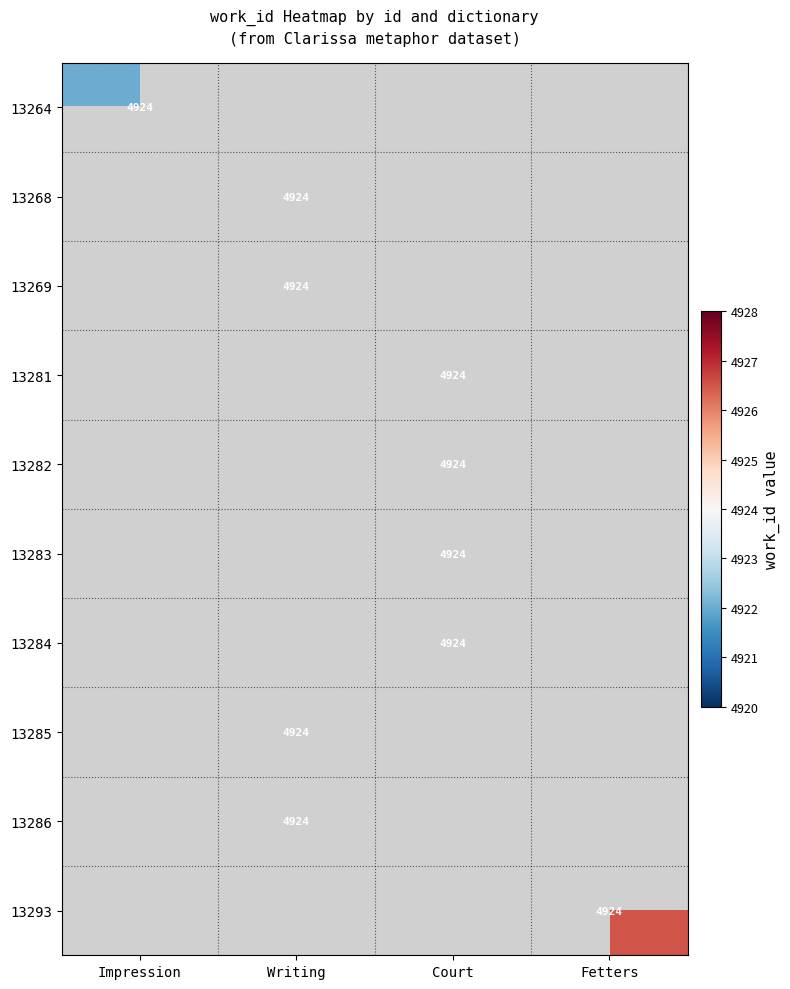

What is the greatest value displayed?

4926.5